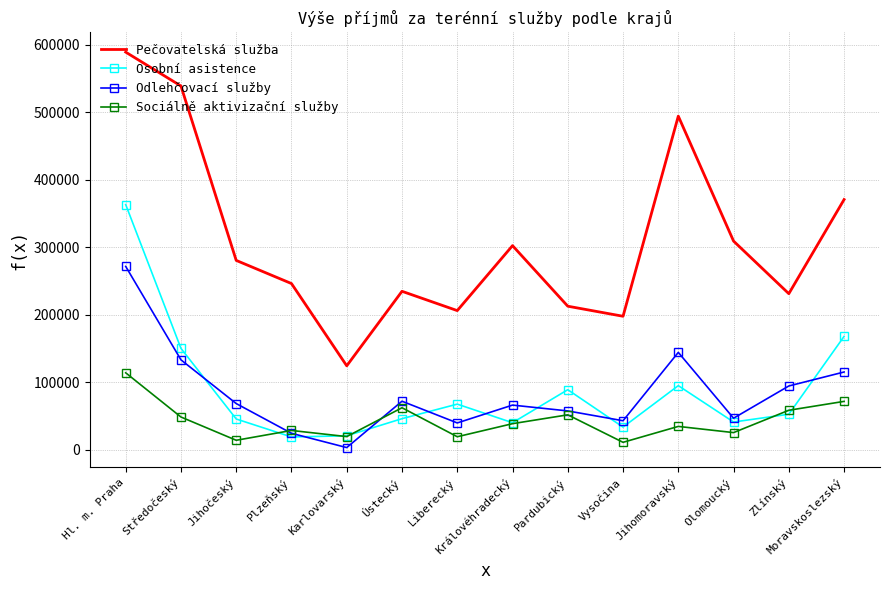

Rank the series by their maximum value, from highest to lowest.

Pečovatelská služba, Osobní asistence, Odlehčovací služby, Sociálně aktivizační služby